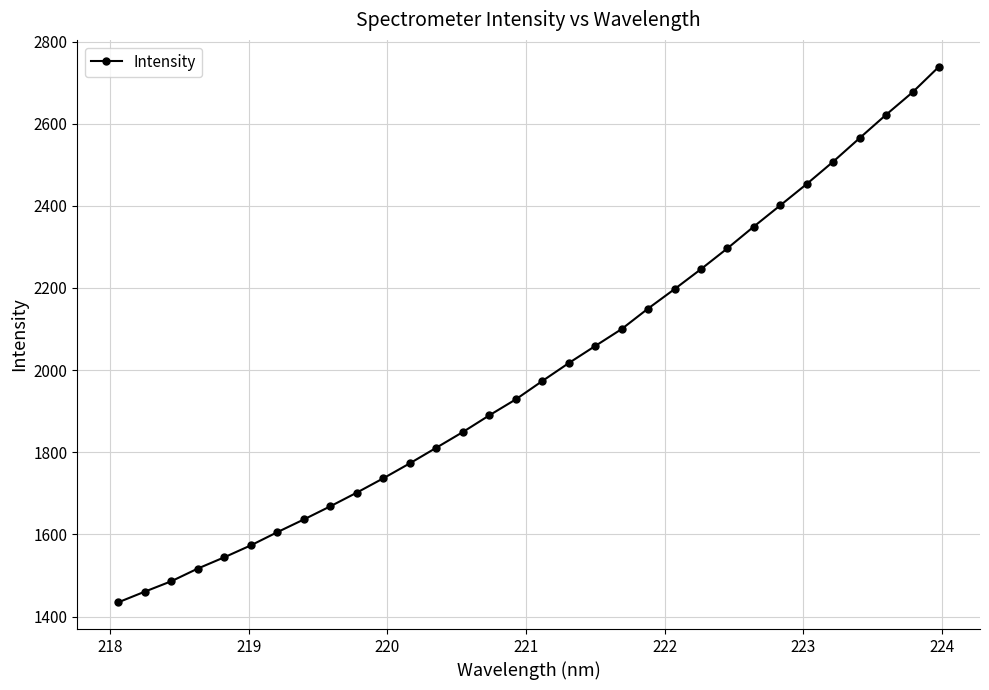

What is the value of the 24th point from the left?

2296.6